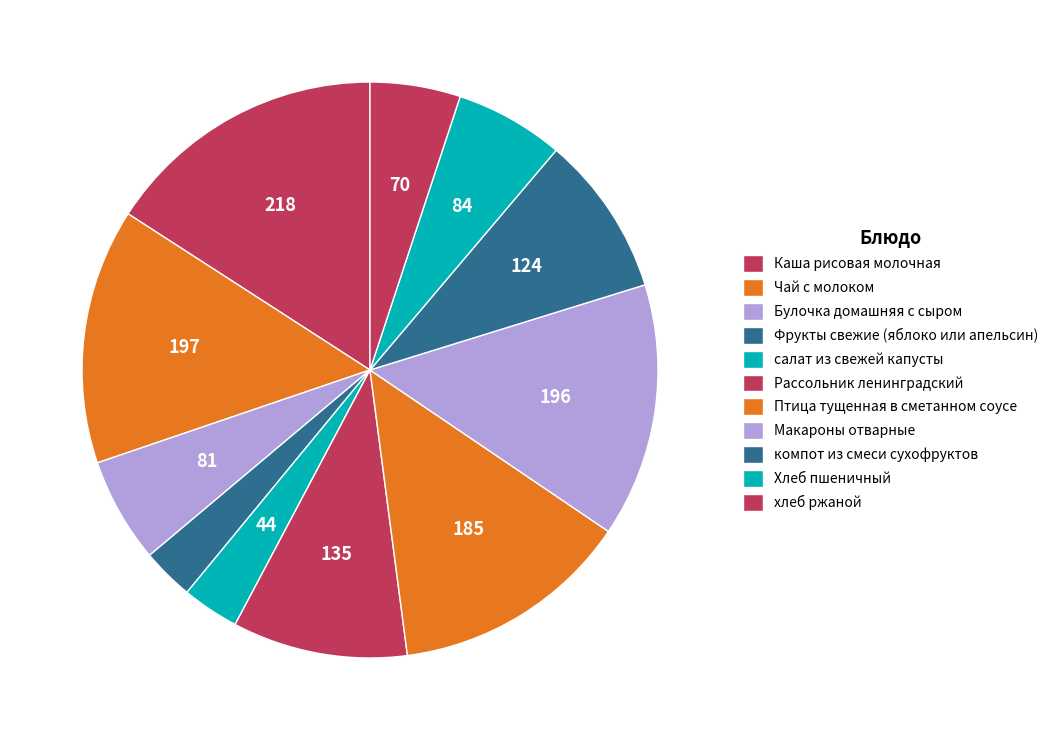

Which slice is the smallest?

Фрукты свежие (яблоко или апельсин)